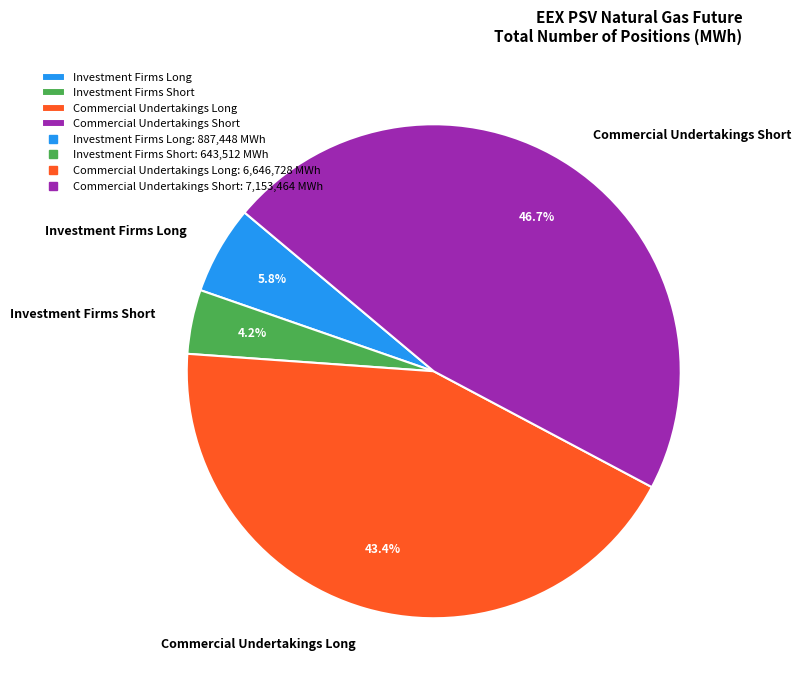

How much of the chart is everything except Investment Firms Long?

94.2%